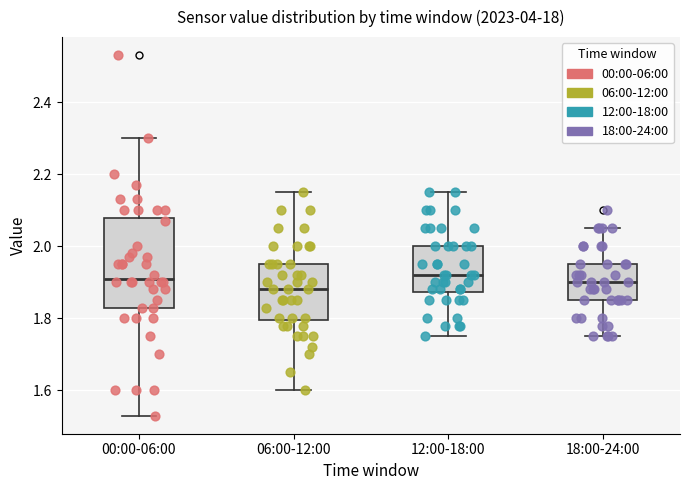

Which box's median line is the lowest?

06:00-12:00